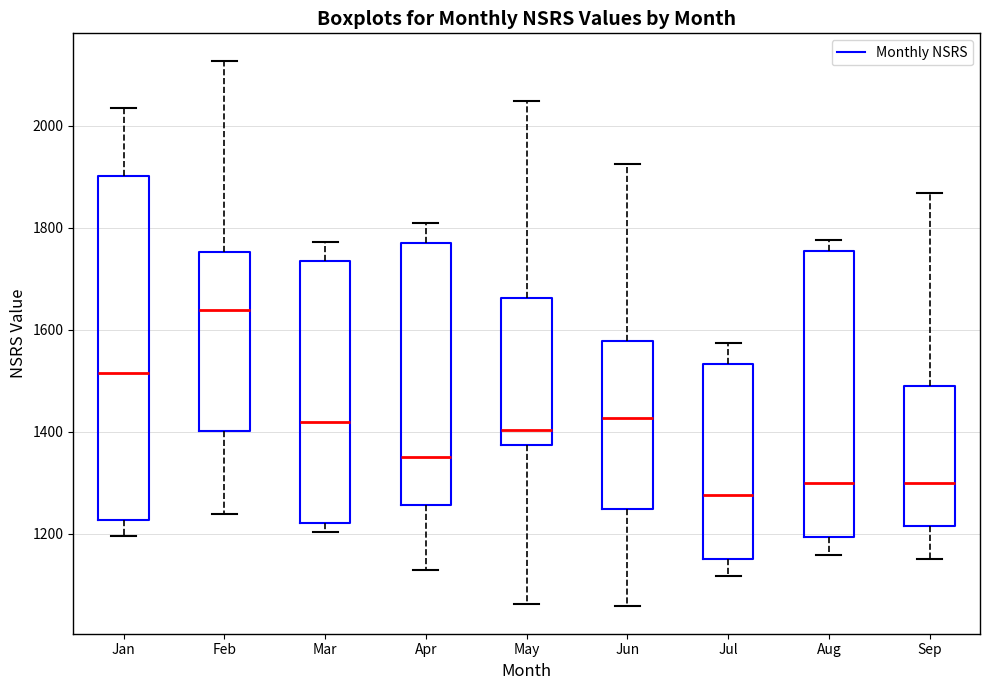

Reading left to right, transcribe this box plot: for each box, give where its median line is, the range the box spans, and where its two whiskers end, as read against the y-axis. The values are not printed on the chart, so give them approximately, as read against the axis.

Jan: median 1520, box 1220 to 1900, whiskers 1200 to 2040
Feb: median 1640, box 1400 to 1760, whiskers 1240 to 2120
Mar: median 1420, box 1220 to 1740, whiskers 1200 to 1780
Apr: median 1340, box 1260 to 1780, whiskers 1120 to 1820
May: median 1400, box 1380 to 1660, whiskers 1060 to 2040
Jun: median 1420, box 1240 to 1580, whiskers 1060 to 1920
Jul: median 1280, box 1160 to 1540, whiskers 1120 to 1580
Aug: median 1300, box 1200 to 1760, whiskers 1160 to 1780
Sep: median 1300, box 1220 to 1500, whiskers 1160 to 1860